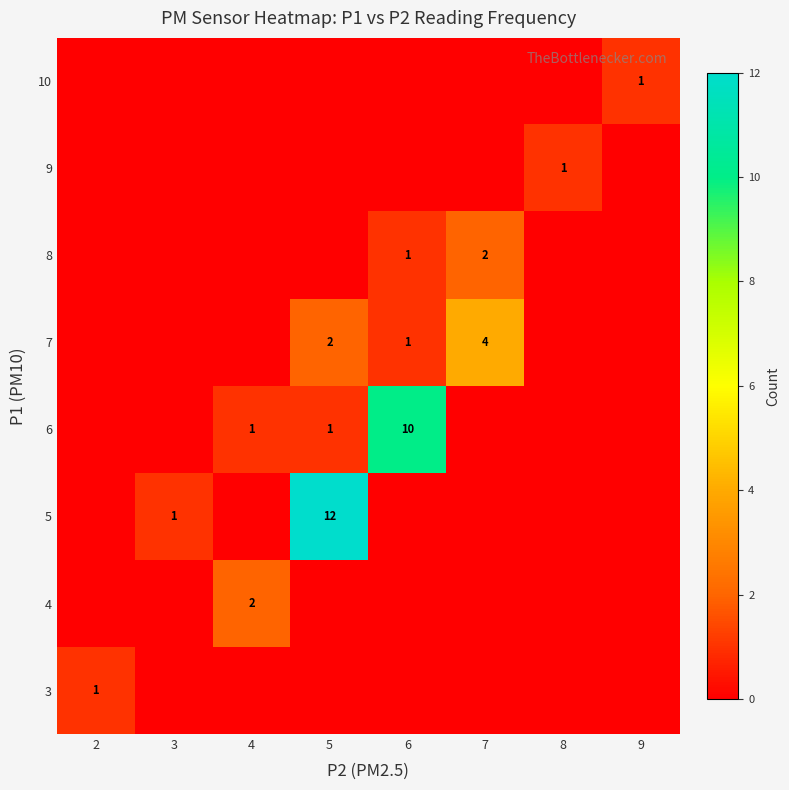

The 3 series shows 1 at 2. True or false?

True